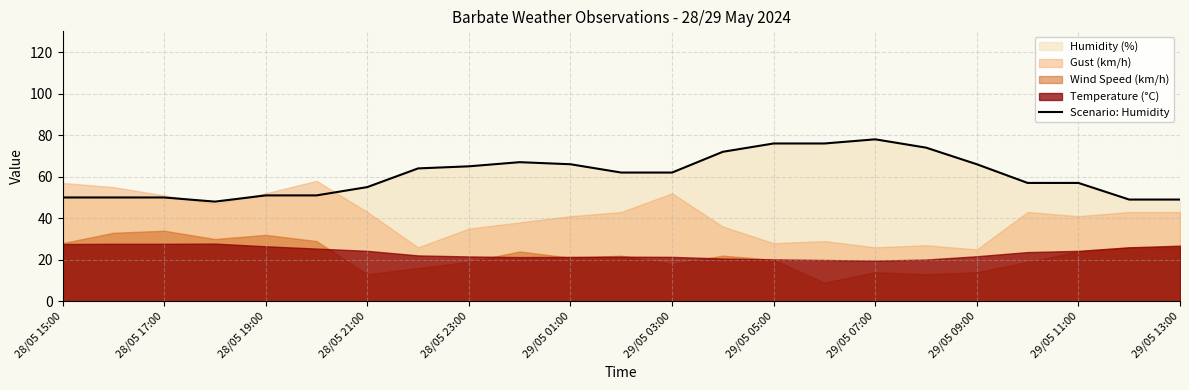

Reading left to right, extract all data points from this chart.

50	50	50	48	51	51	55	64	65	67	66	62	62	72	76	76	78	74	66	57	57	49	49